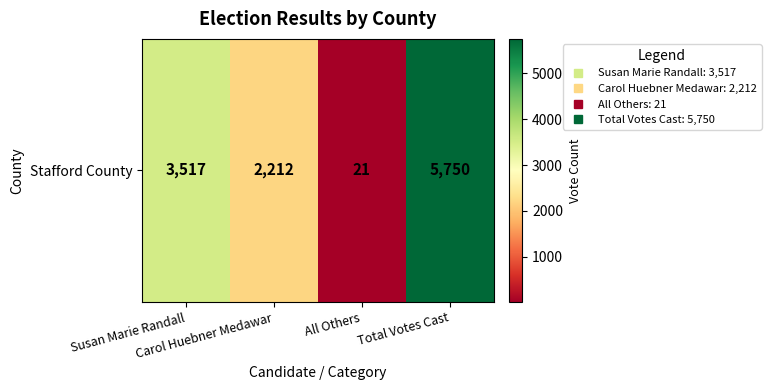

List the labels in order of value, largest first.

Total Votes Cast, Susan Marie Randall, Carol Huebner Medawar, All Others